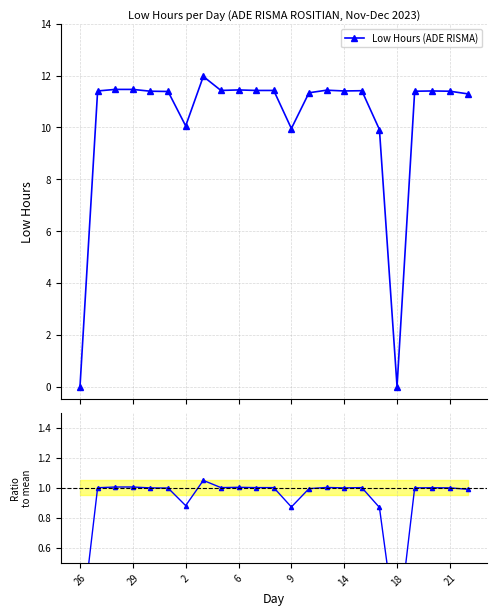

Which category has the lowest value across all series?

26